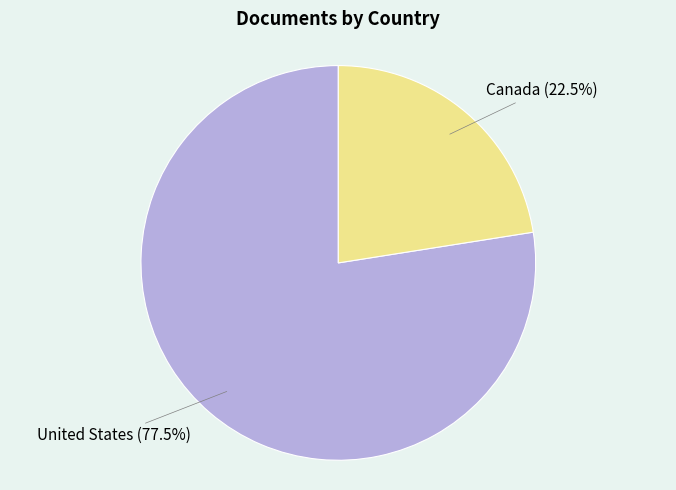

Does any single category account for the majority?

Yes